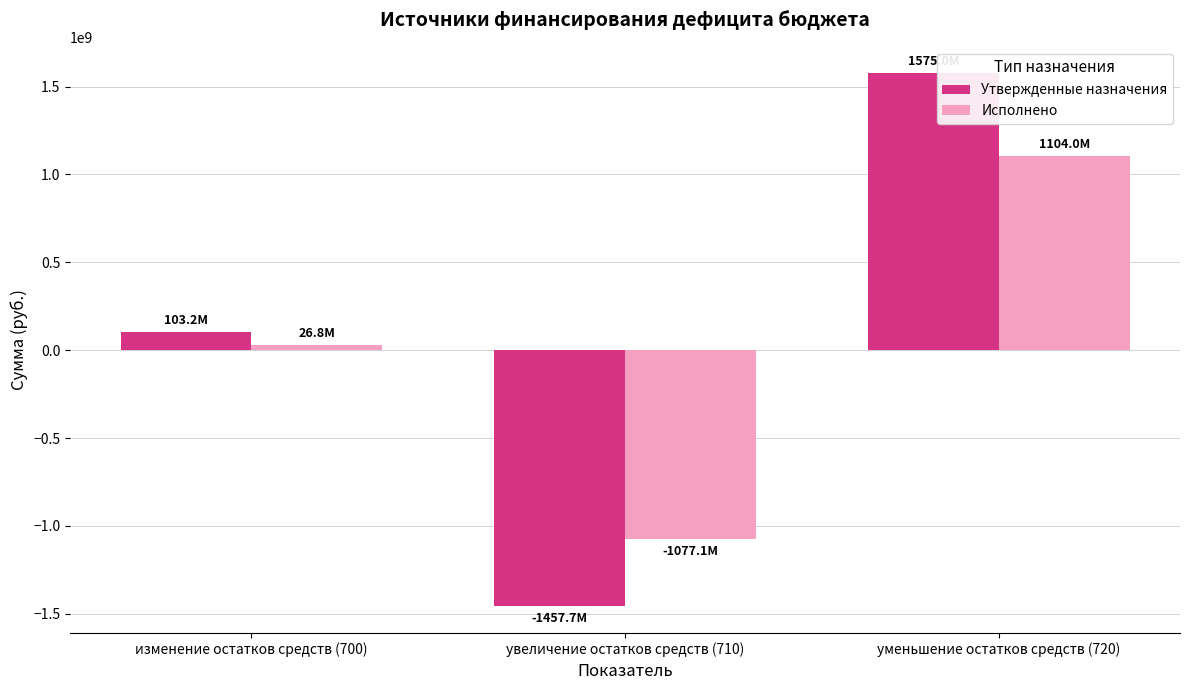

What is the value of the Утвержденные назначения bar at the 2nd from the left?

-1457706299.5